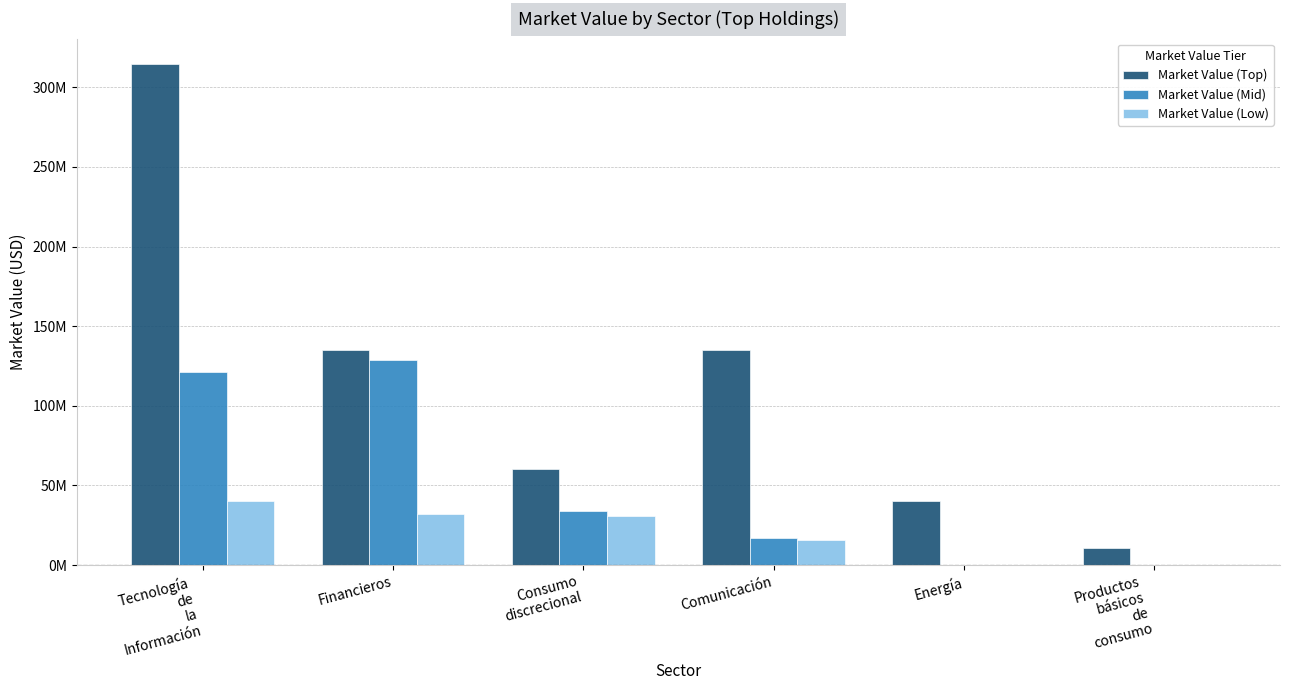

Which series has the largest total across all categories?

Market Value (Top)